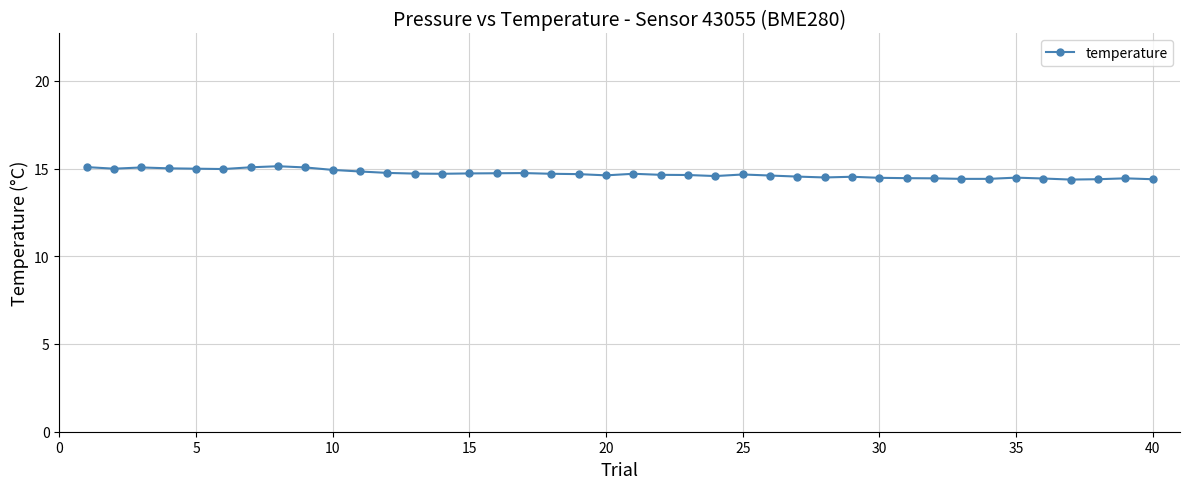

True or false: the data has more than 2 interior local peaks.

True